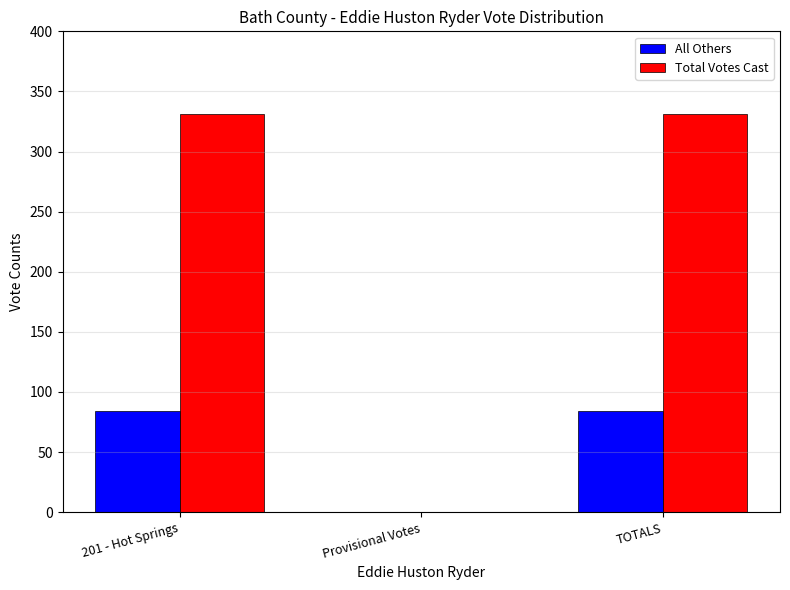

What is the maximum value for All Others?

84